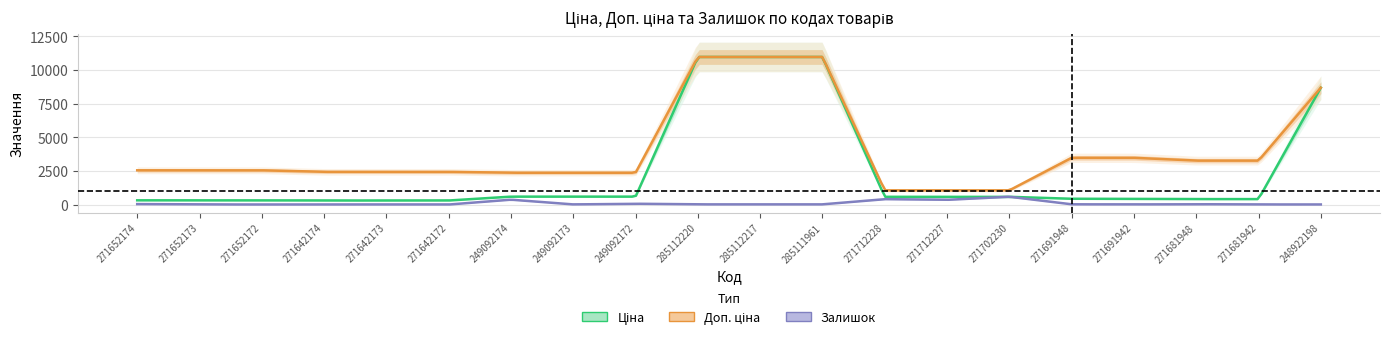

Reading left to right, transcribe all the data shown in this chart.

Ціна: 318.3	318.3	318.3	304.1	304.1	304.1	591.6	591.6	591.6	10964.4	10964.4	10964.4	578.1	578.1	578.1	434.3	434.3	408.2	408.2	8679.5
Доп. ціна: 2546.4	2546.4	2546.4	2432.8	2432.8	2432.8	2366.5	2366.5	2366.5	10964.4	10964.4	10964.4	1060.0	1060.0	1060.0	3474.1	3474.1	3265.8	3265.8	8679.5
Залишок: 38.0	15.0	5.0	14.0	10.0	5.0	365.0	14.0	63.0	17.0	17.0	17.0	405.0	353.0	584.0	22.0	13.0	30.0	10.0	11.0